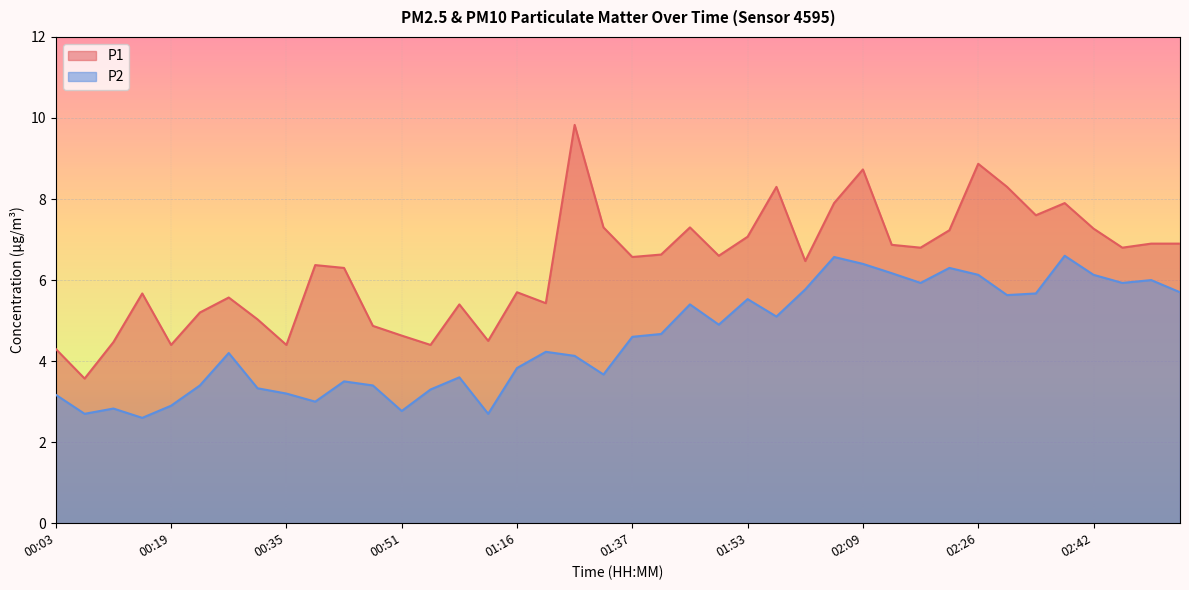

What is the label of the 31st point from the left?

02:18